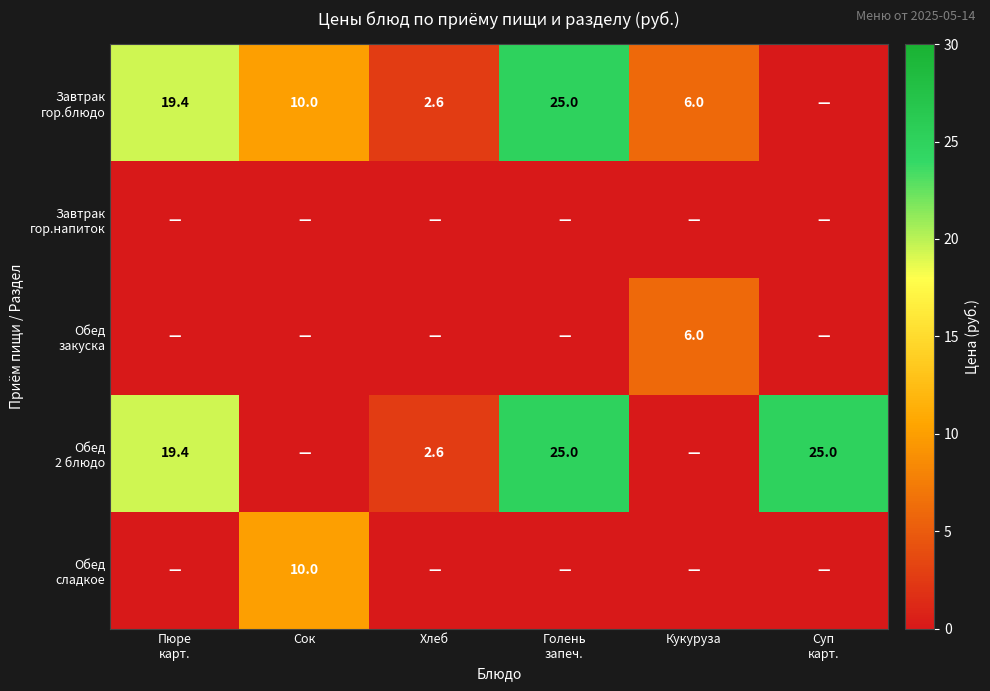

Which series has the widest spread of values?

Завтрак гор.блюдо